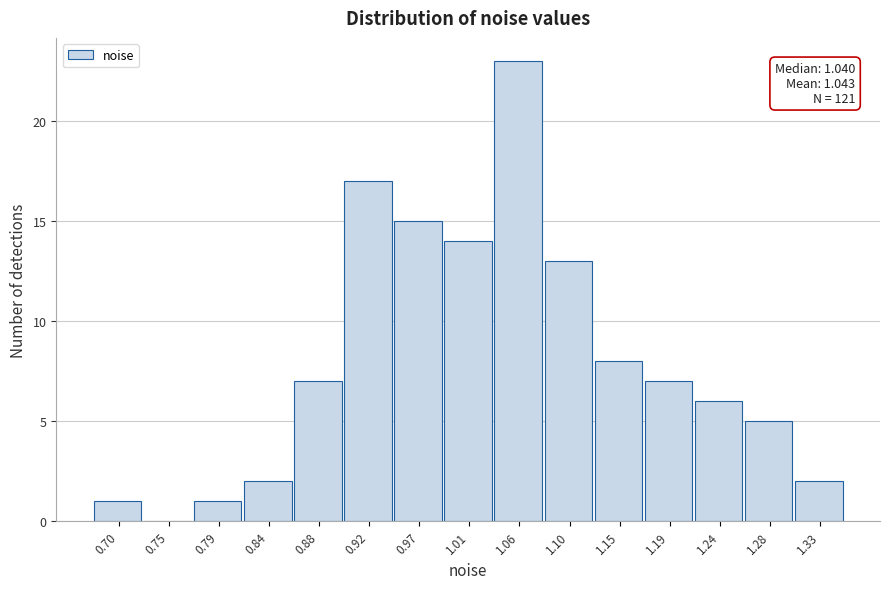

Which range on the x-axis has the tallest bar?

1.035 to 1.080